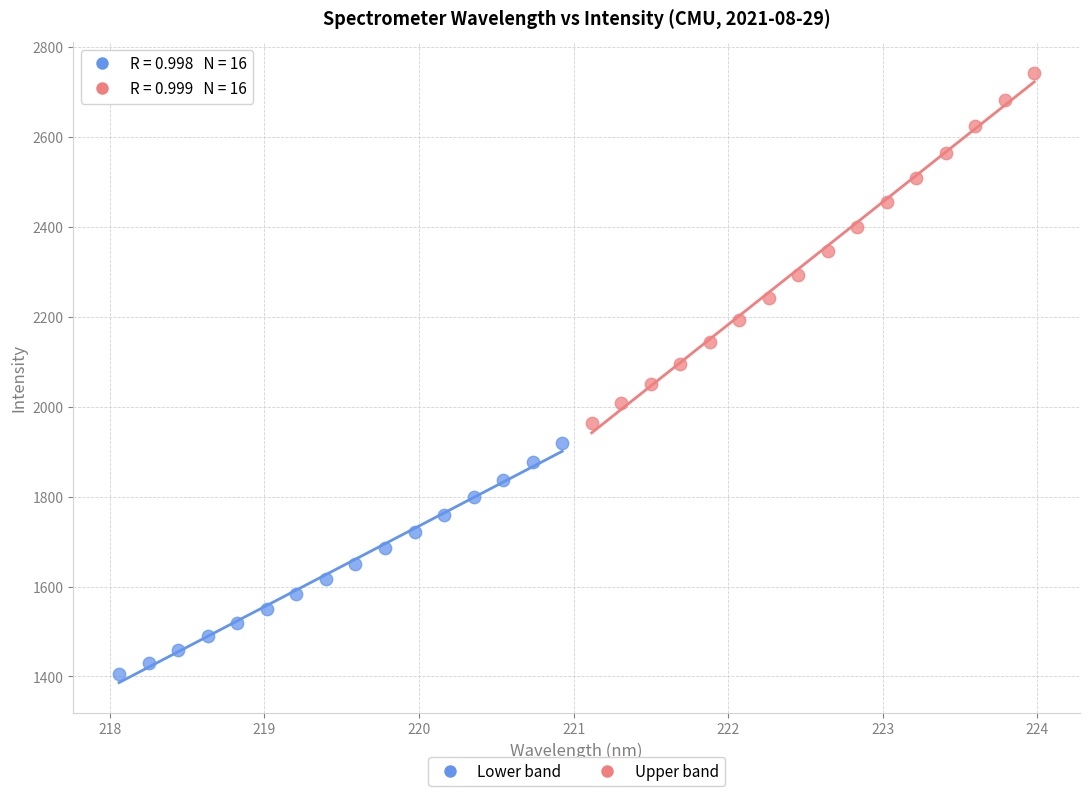

Which series contains the highest Y value?

Upper band